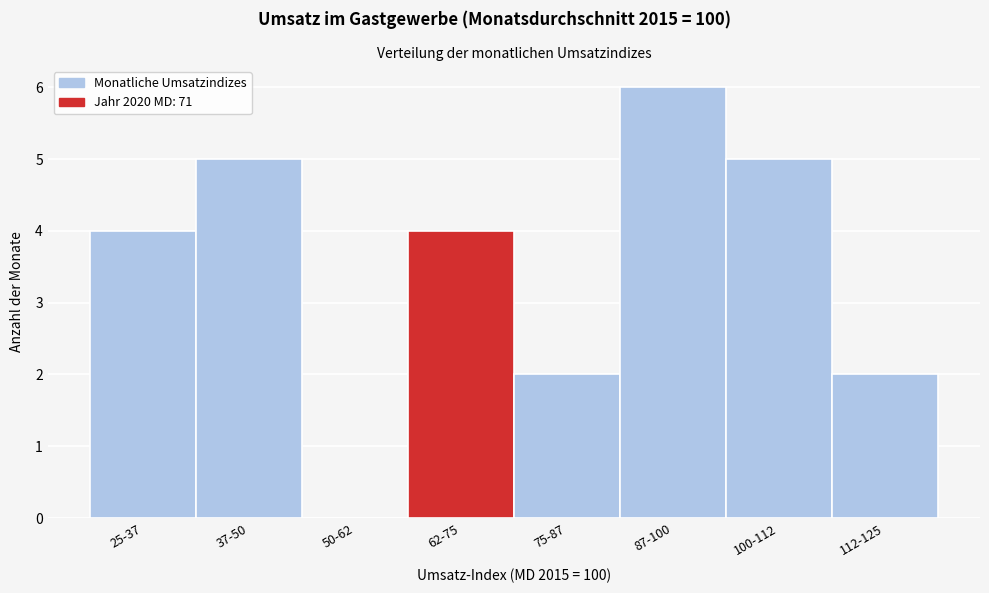

Reading left to right, what are all the values shown in this chart?

25-37=4	37-50=5	50-62=0	62-75=4	75-87=2	87-100=6	100-112=5	112-125=2